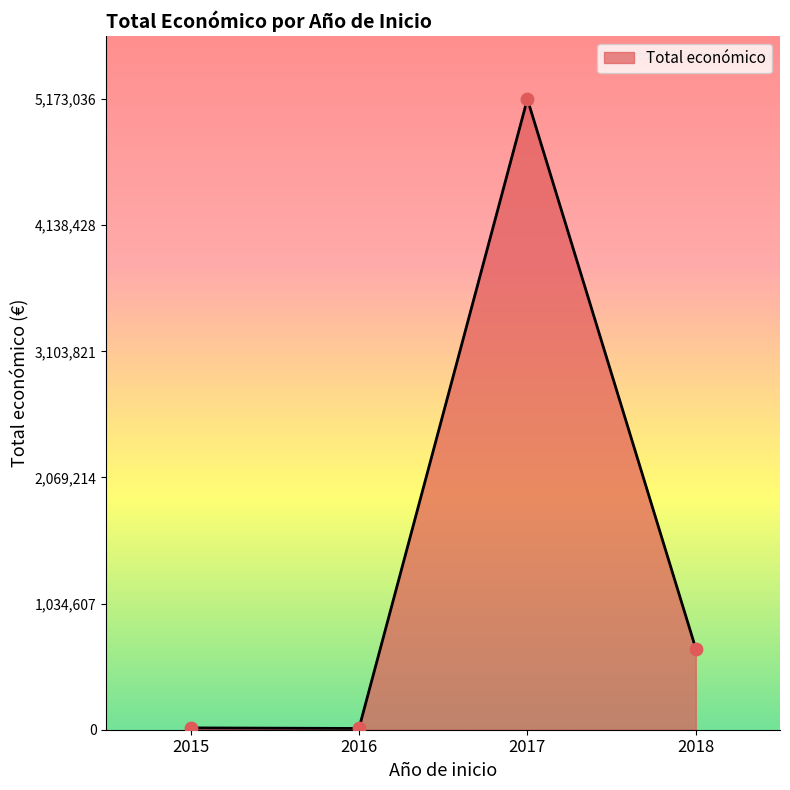

What is the change in value from 2015 to 2018?

+649929